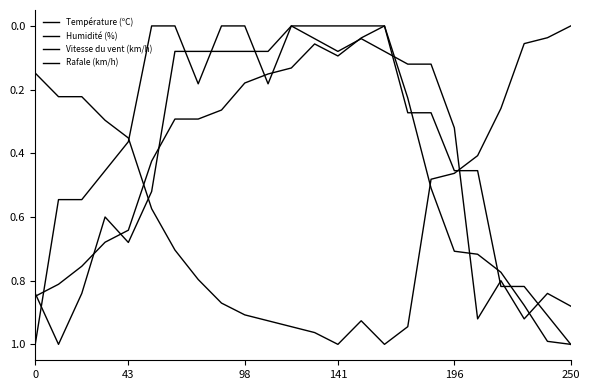

How many lines are shown in the chart?

4